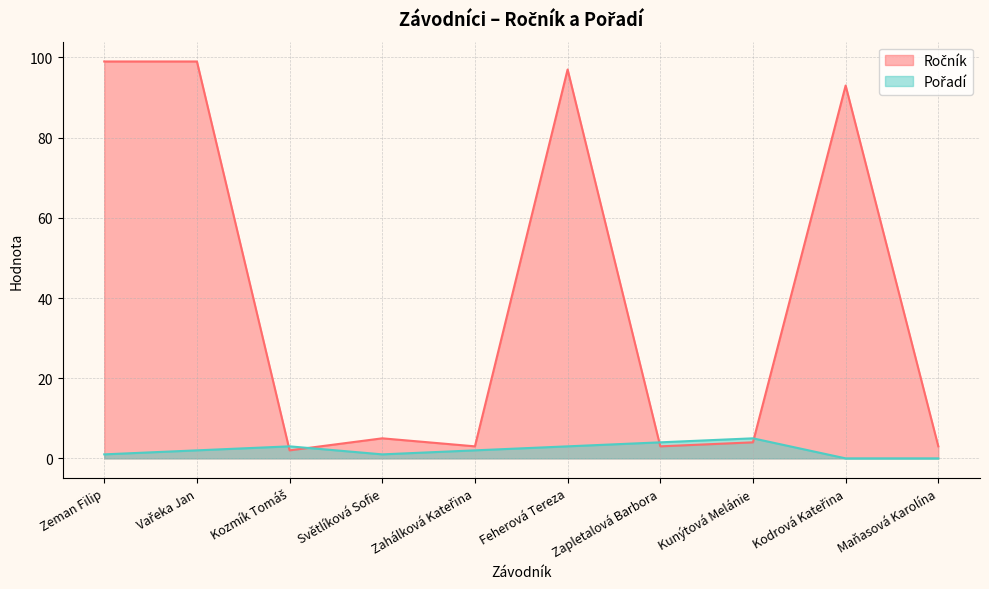

What is the value of the Pořadí point at the 3rd from the left?

3